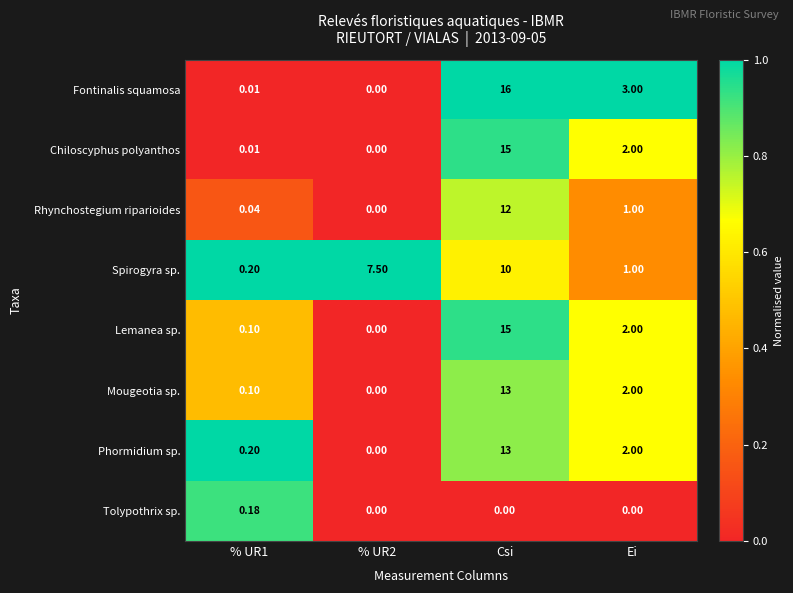

Which series has the widest spread of values?

Fontinalis squamosa